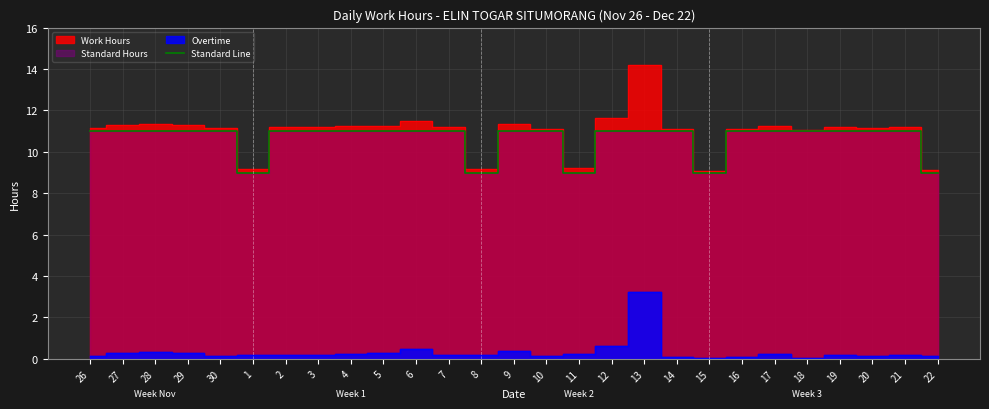

Is it true that Standard Line equals 11 at 28?

True